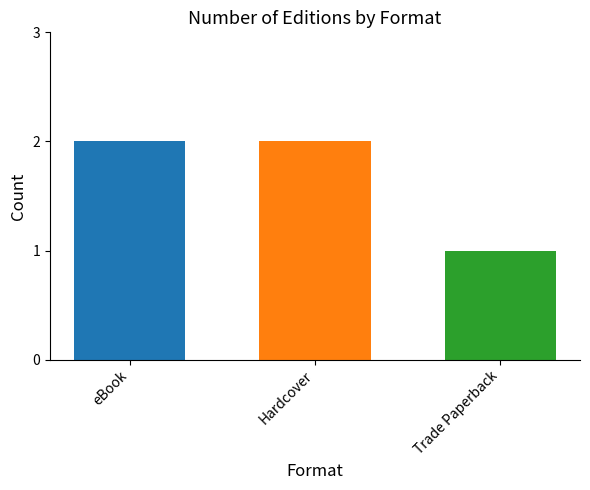

Reading left to right, what are all the values shown in this chart?

2	2	1